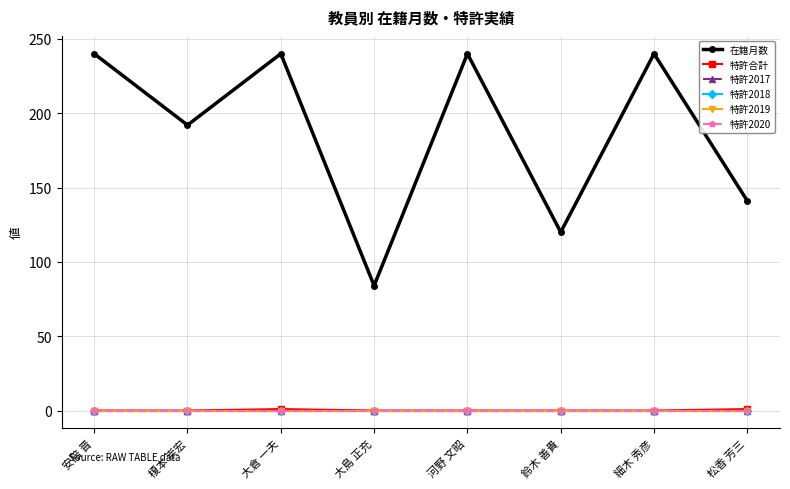

Which series has the largest range (max minus min)?

在籍月数